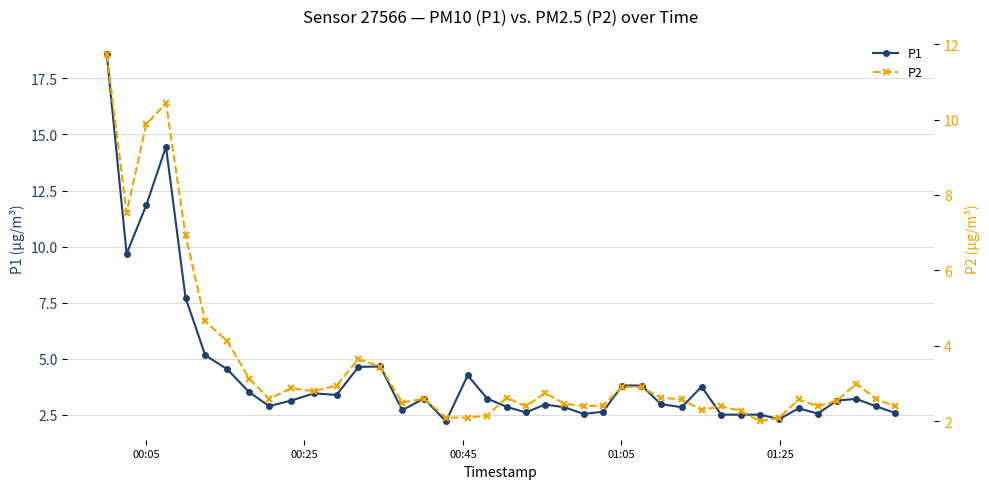

What is the difference between the second highest and second lowest values in the P1 series?

12.1